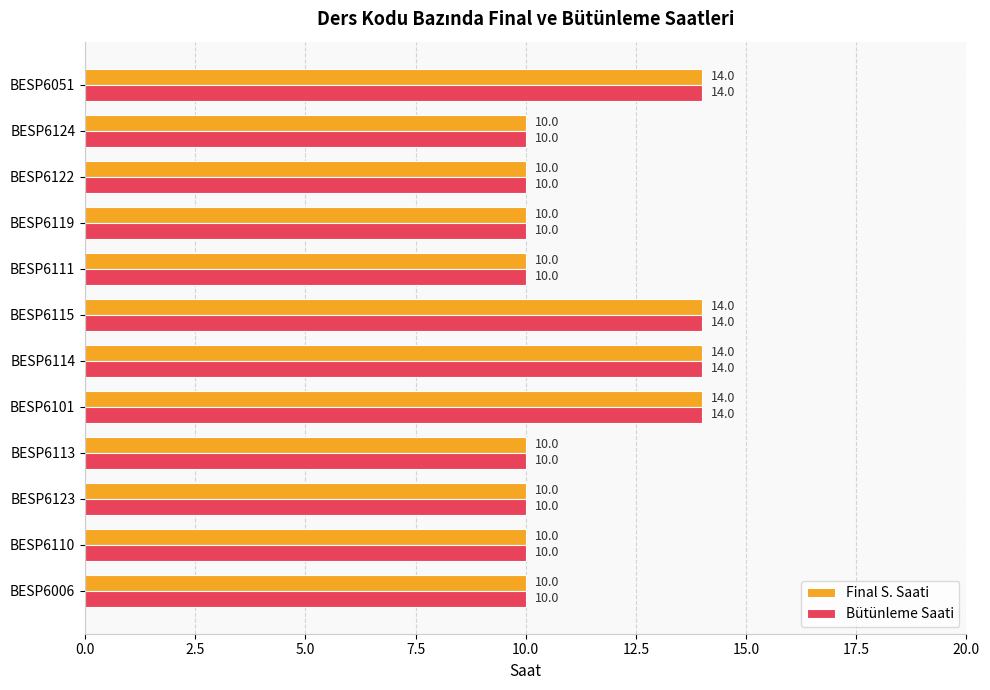

What are all the series names shown in the legend?

Final S. Saati, Bütünleme Saati